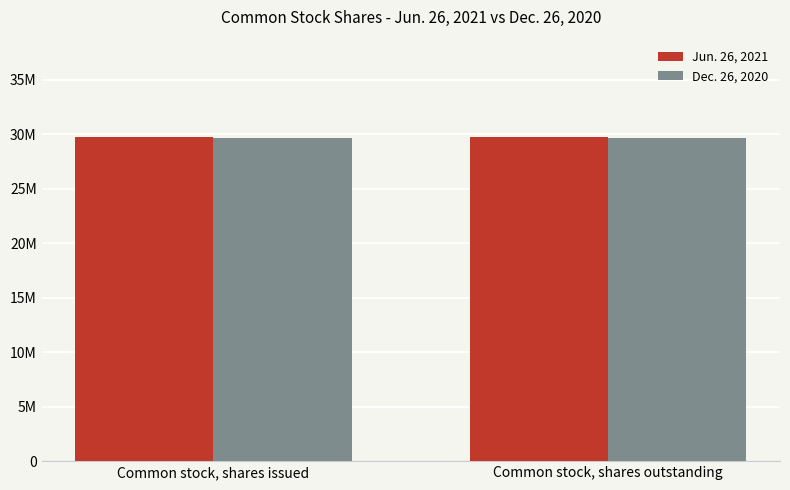

Which series has the largest total across all categories?

Jun. 26, 2021